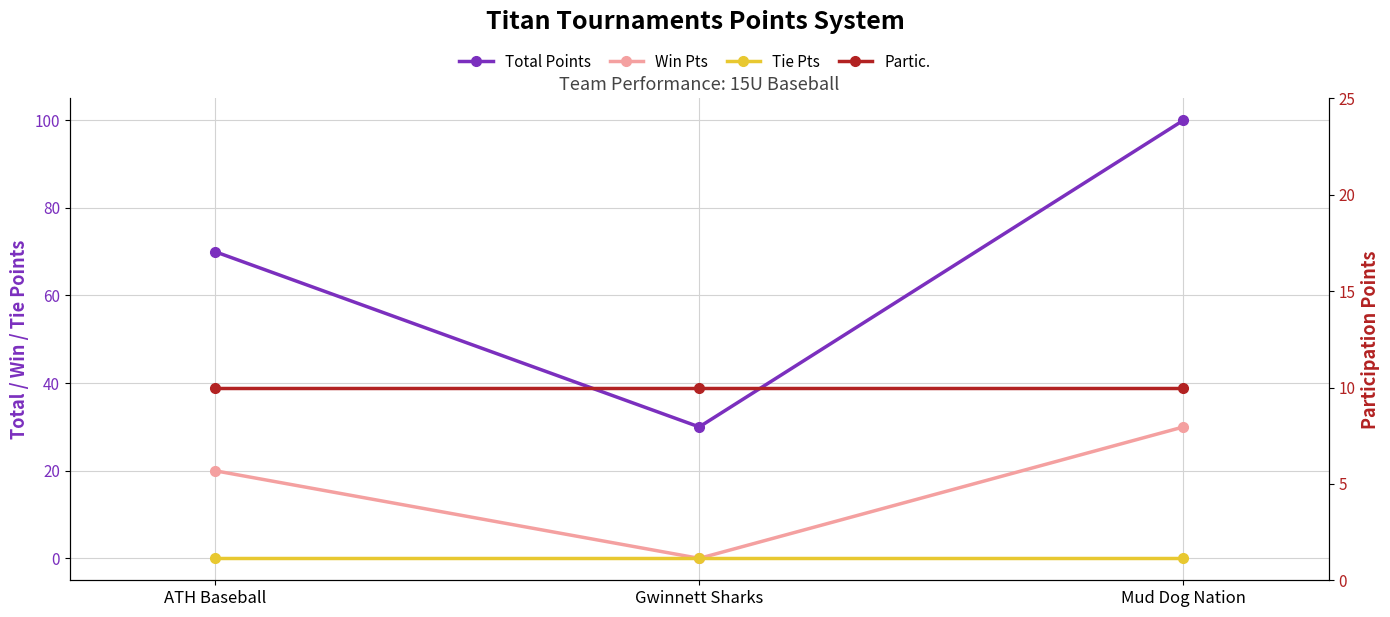

What is the difference between the Total Points values at Mud Dog Nation and Gwinnett Sharks?

70